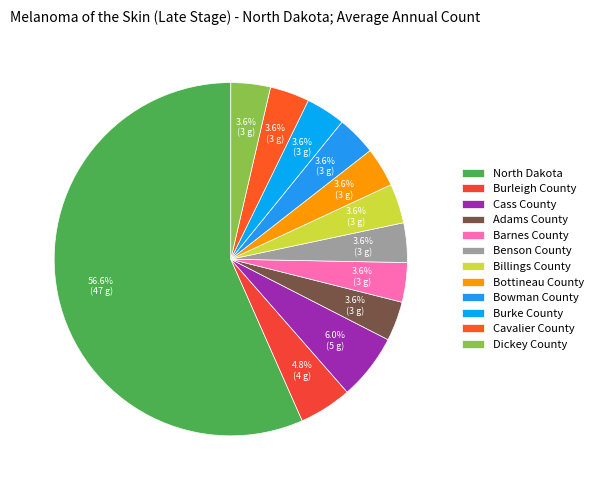

What is the majority slice?

North Dakota